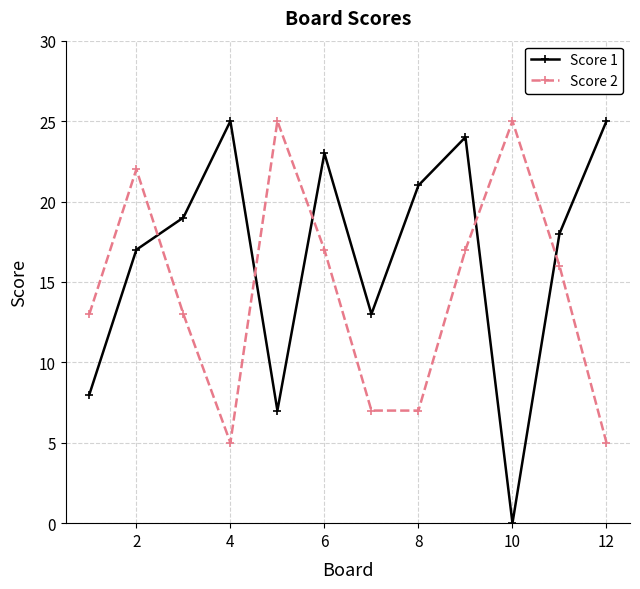

What is the difference between the maximum and minimum values in the Score 2 series?

20